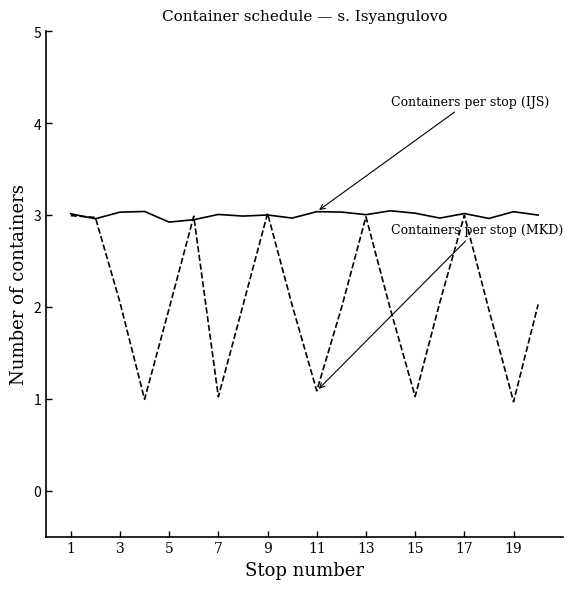

What is the maximum value shown in the chart?

3.0